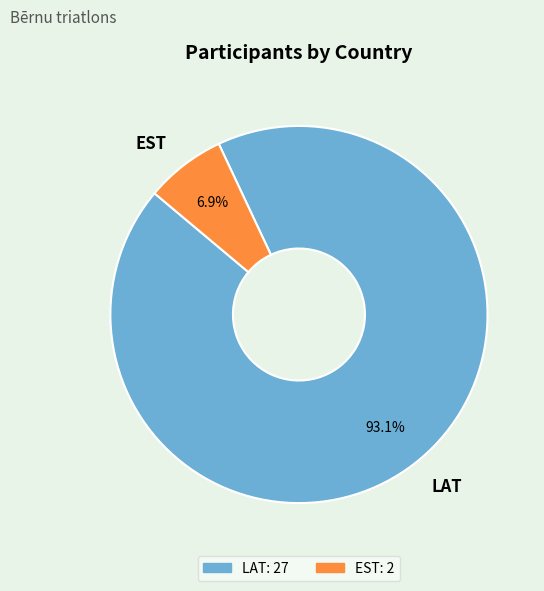

Do EST and LAT together represent more than half of the pie?

Yes